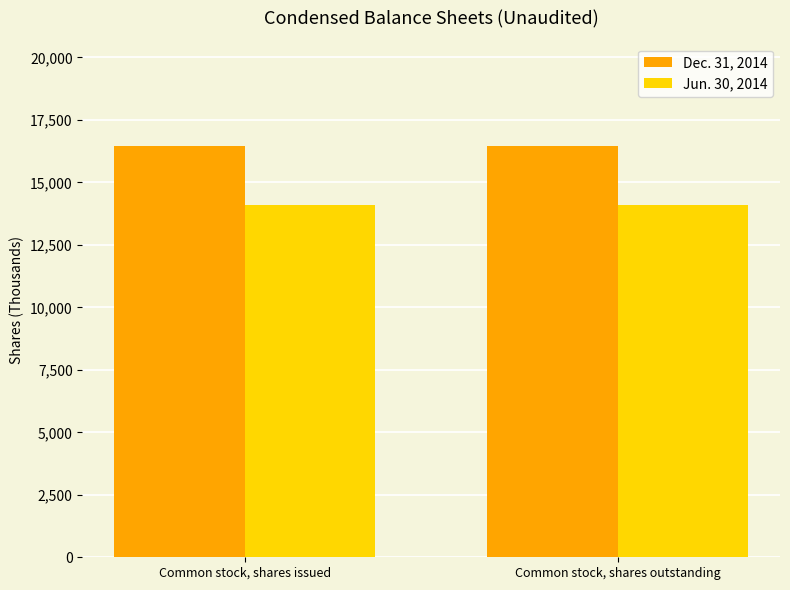

Reading left to right, what are all the values shown in this chart?

Dec. 31, 2014: 16441	16441
Jun. 30, 2014: 14082	14082